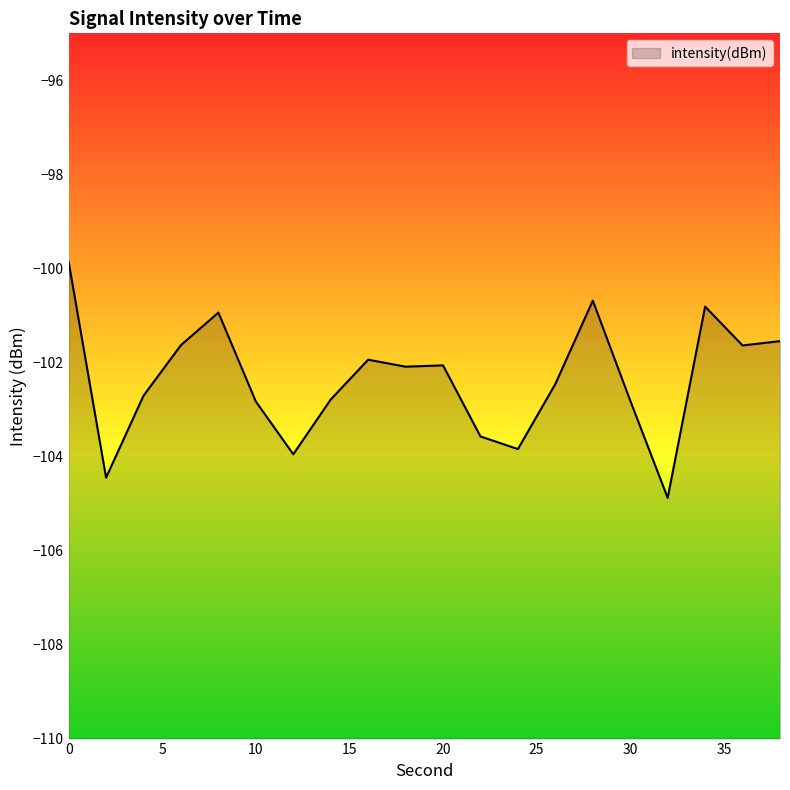

List the labels in order of value, largest first.

0, 28, 34, 8, 38, 6, 36, 16, 20, 18, 26, 4, 14, 30, 10, 22, 24, 12, 2, 32